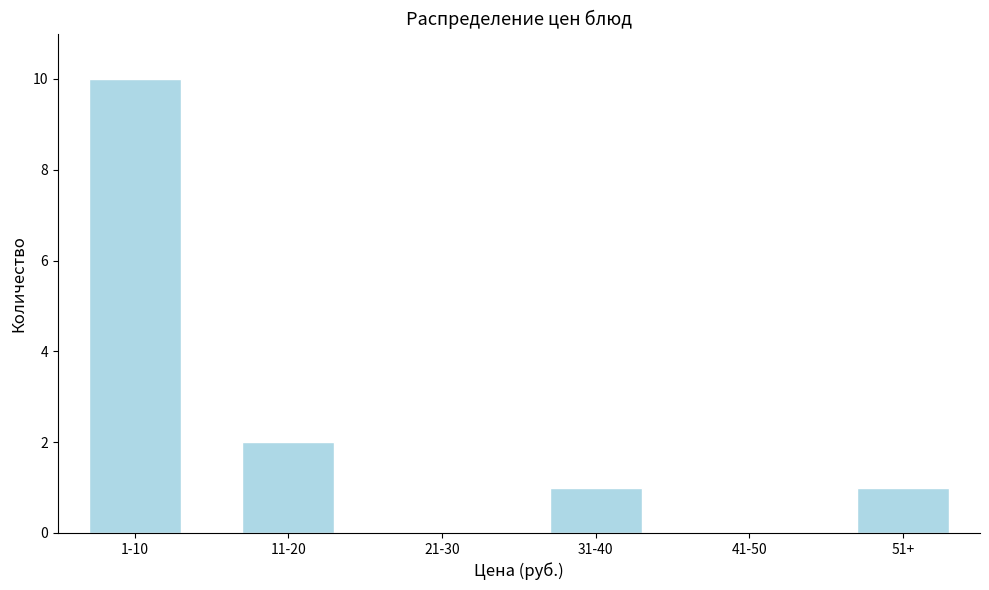

Reading left to right, what are all the values shown in this chart?

1-10=10	11-20=2	21-30=0	31-40=1	41-50=0	51+=1